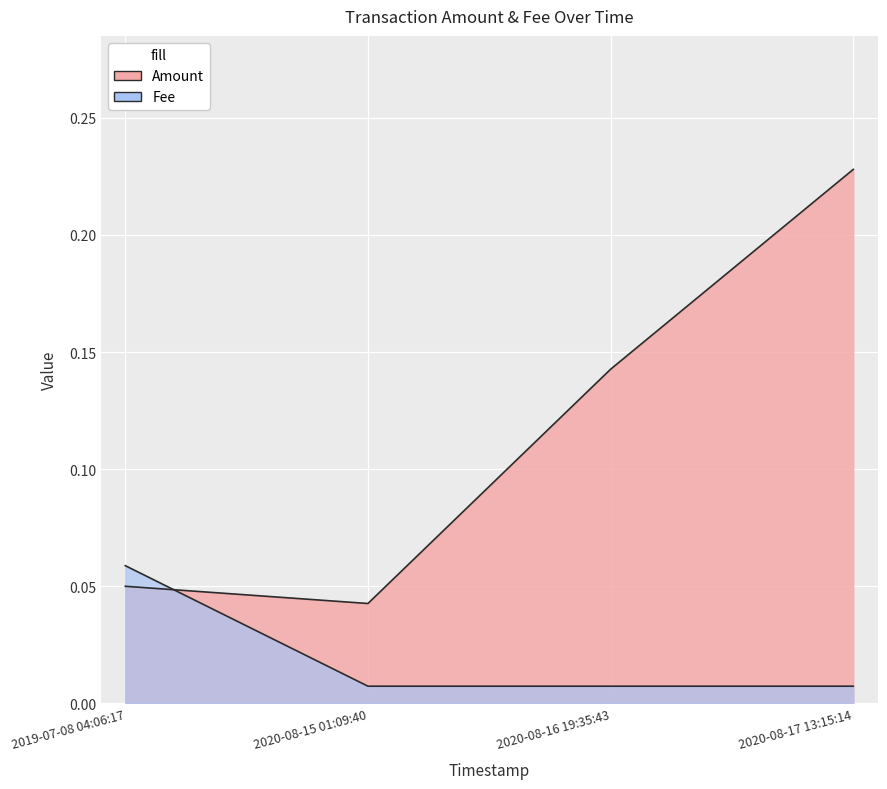

Reading left to right, what are all the values shown in this chart?

Amount: 0.1	0.0	0.1	0.2
Fee: 0.1	0.0	0.0	0.0